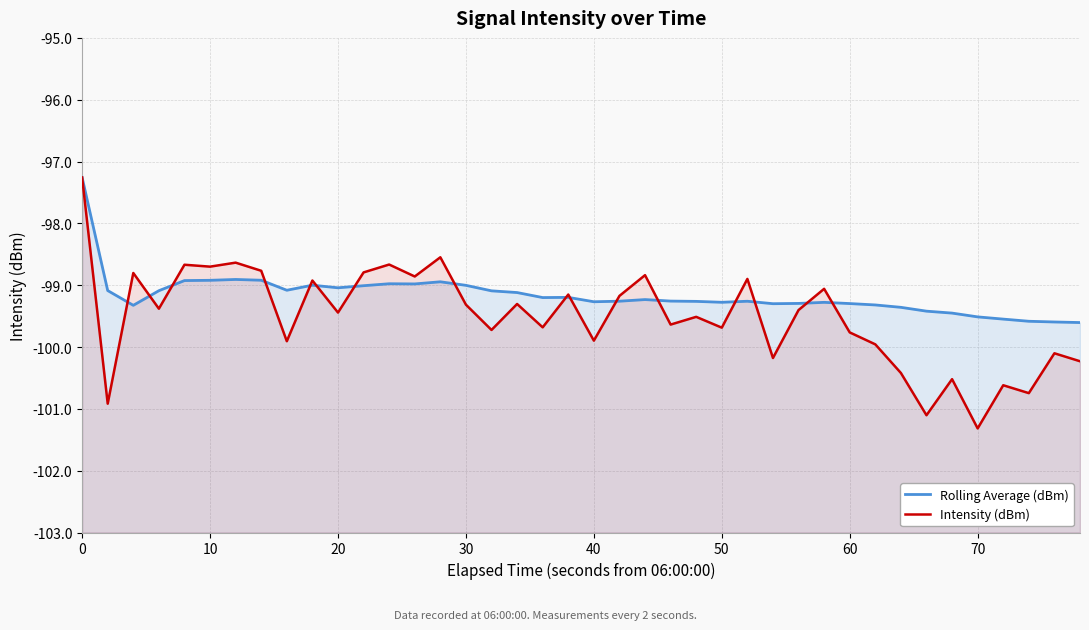

What are all the series names shown in the legend?

Rolling Average (dBm), Intensity (dBm)